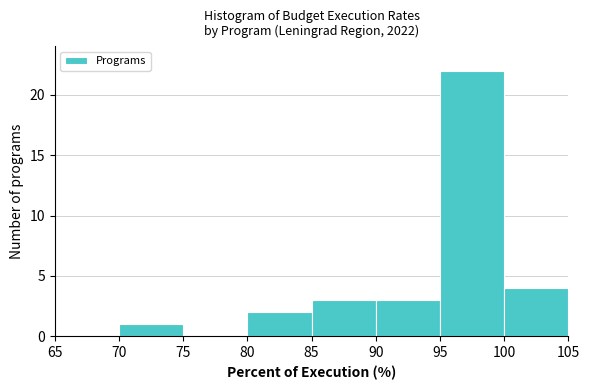

What is the height of the bar covering 70 to 75 on the x-axis? The values are not printed on the chart, so give them approximately, as read against the axis.

1